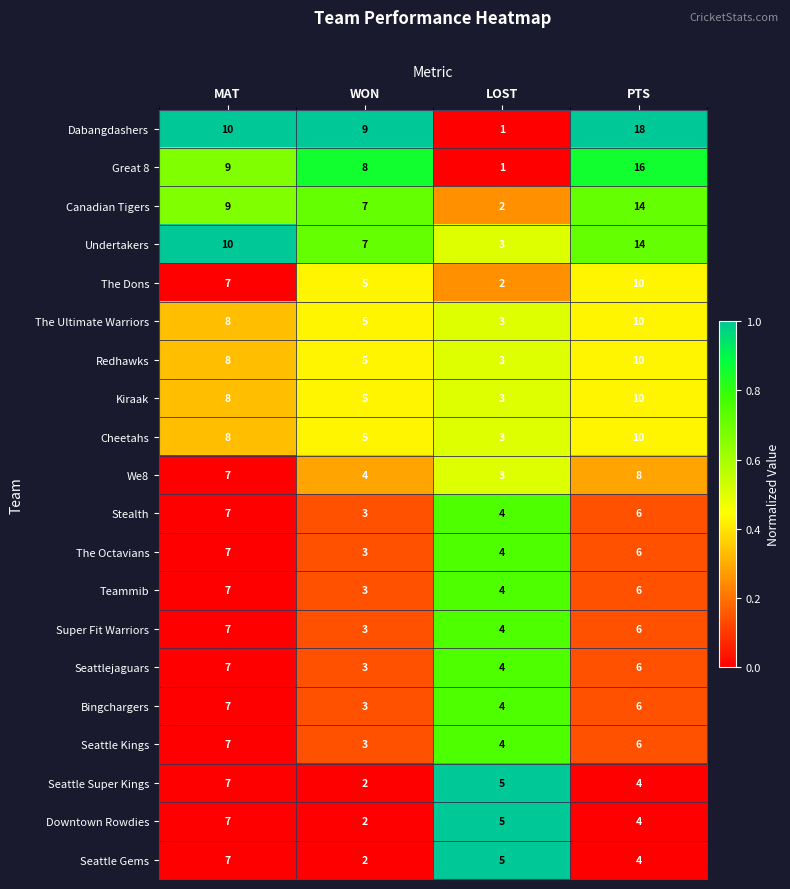

What is the total value across all series at PTS?

174